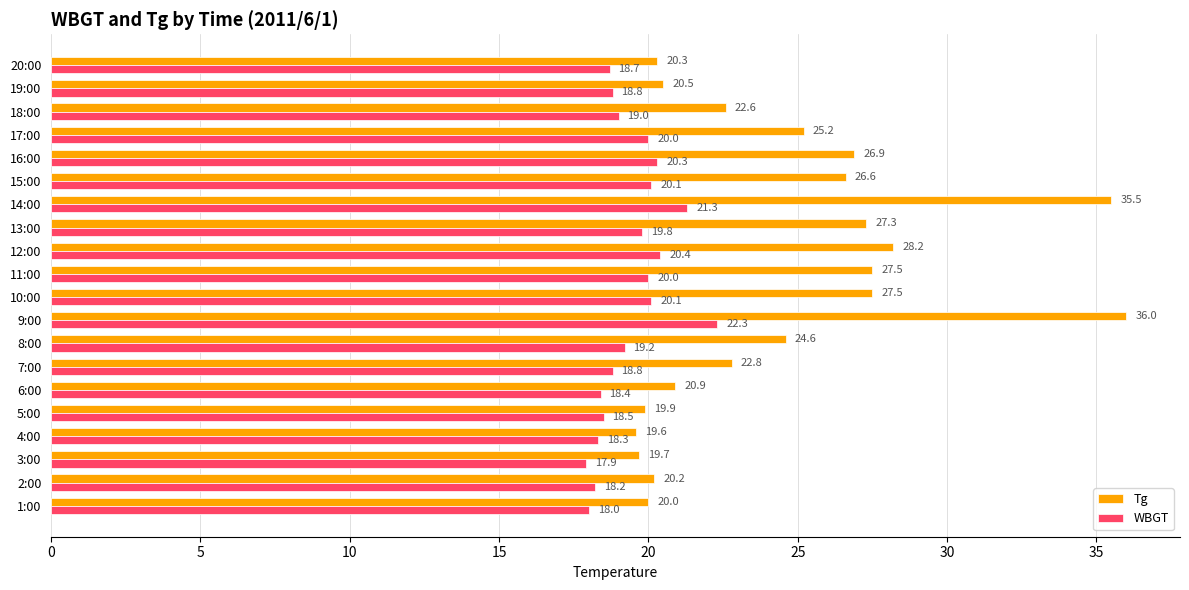

What is the difference between the WBGT values at 12:00 and 20:00?

1.7